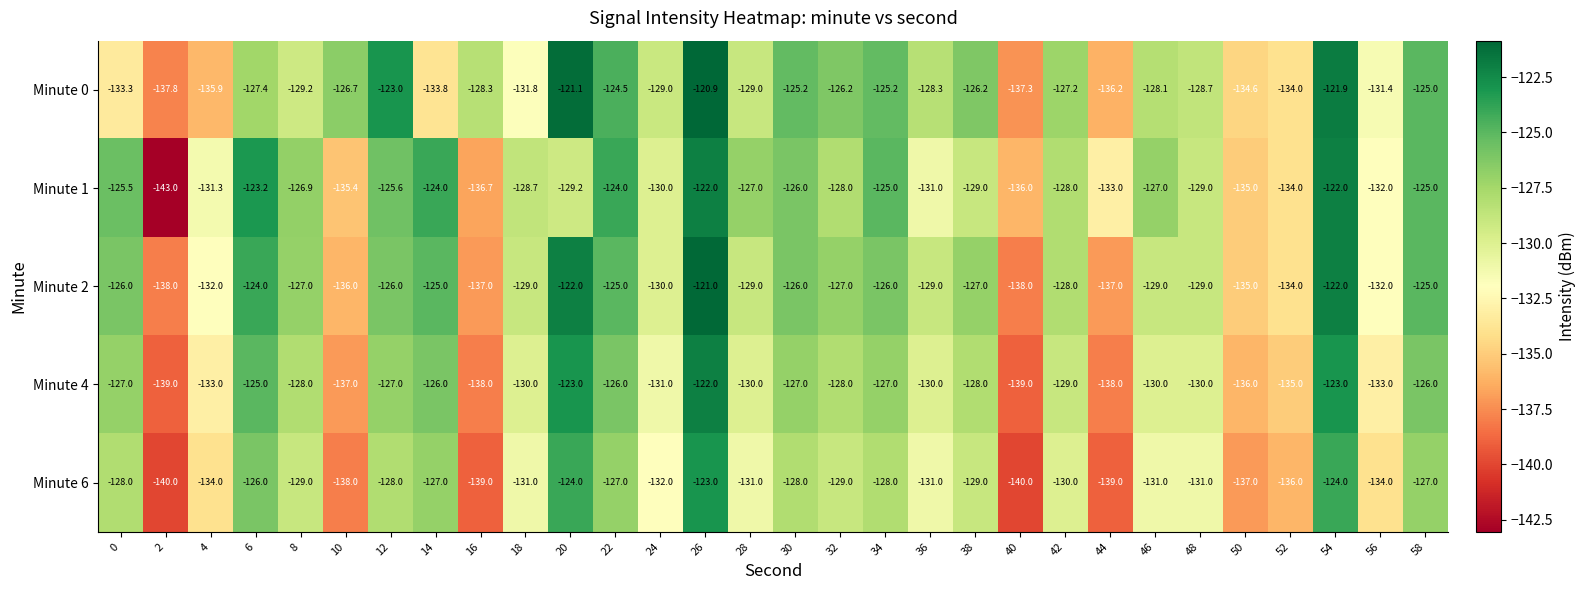

What is the sum of all Minute 0 values?

-3867.2